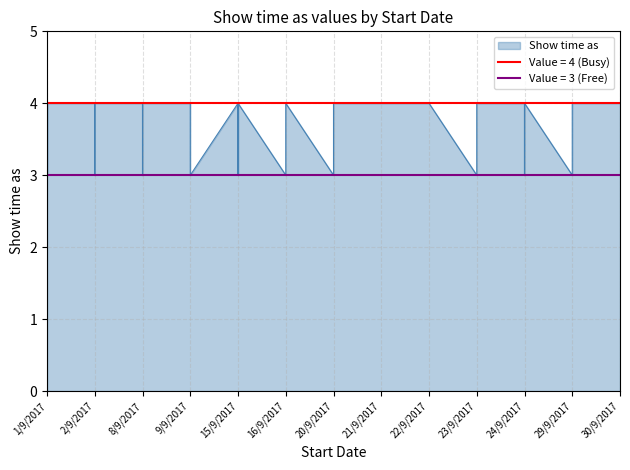

What is the approximate value at 22/9/2017?

4.0